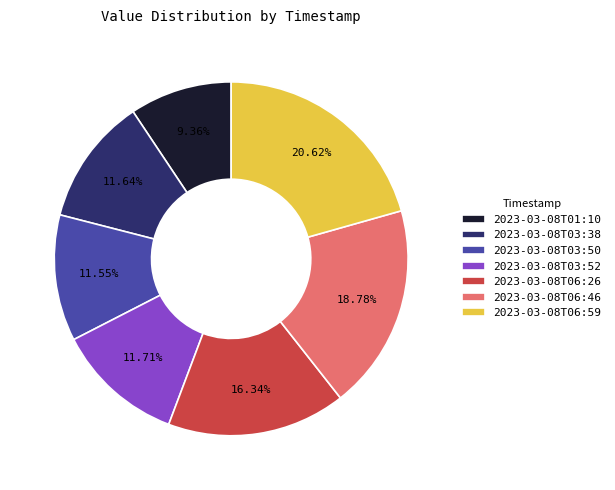

Is there a majority slice in this chart?

No